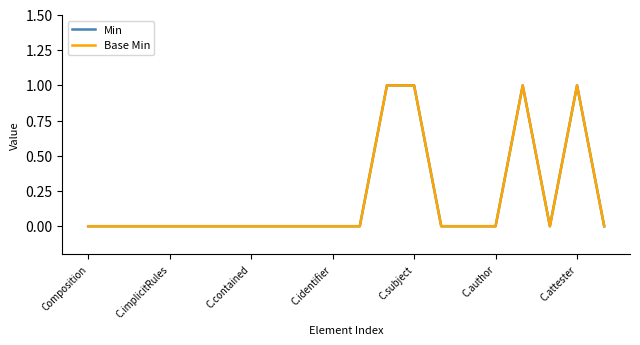

Is this an area chart (filled region under the line)?

No